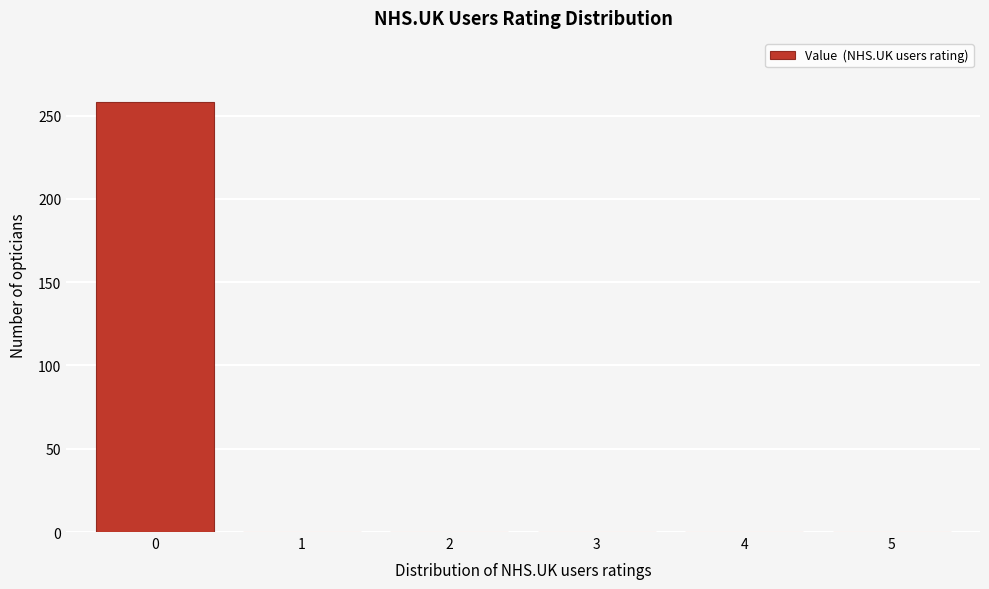

Reading right to left, what are all the values shown in this chart?

5=0	4=0	3=0	2=0	1=0	0=258